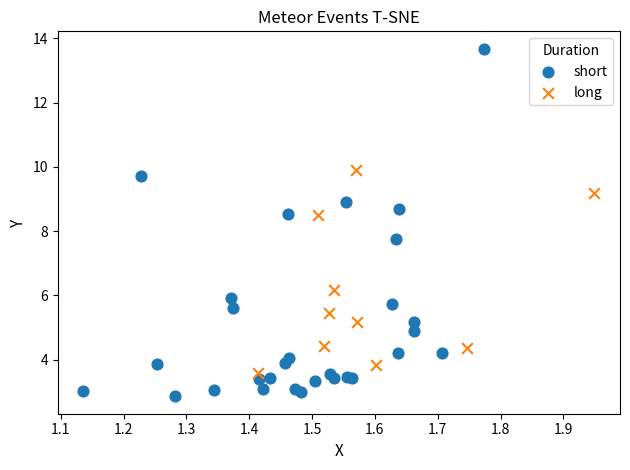

What are all the series names shown in the legend?

short, long